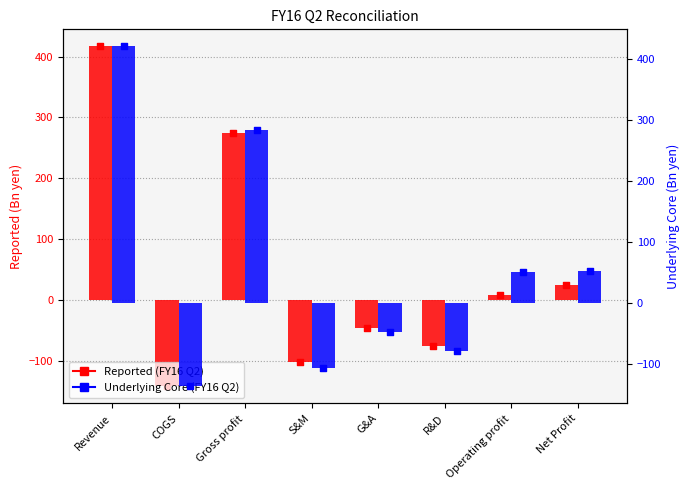

Which series reaches the minimum Y coordinate?

Reported (FY16 Q2)